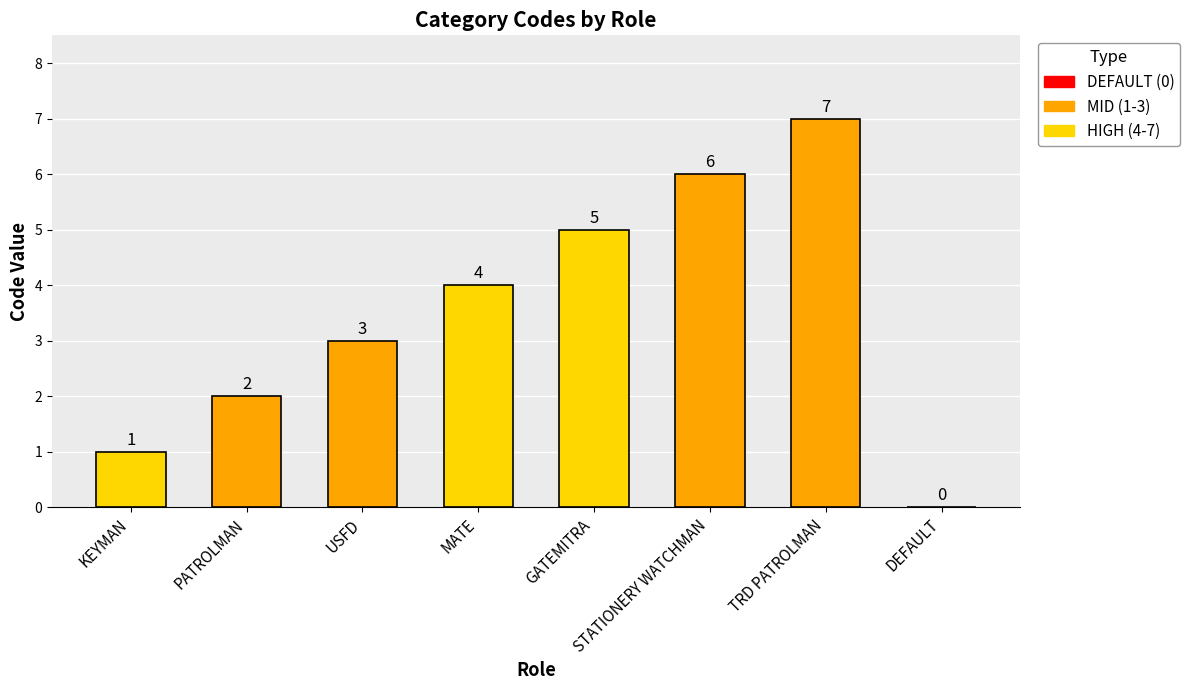

What is the greatest value displayed?

7